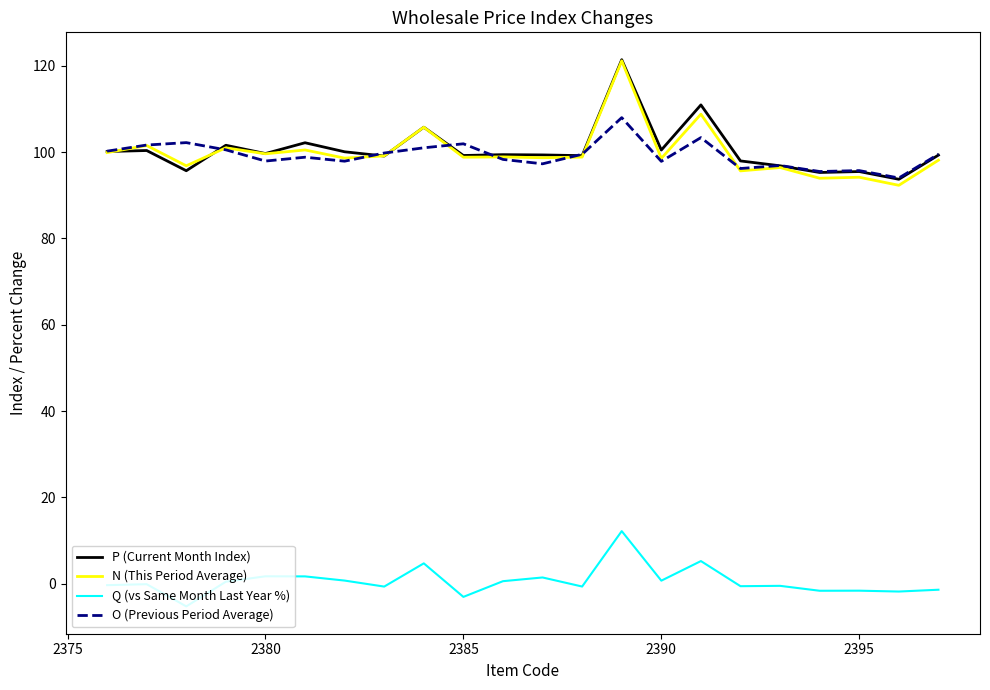

True or false: Q (vs Same Month Last Year %) and N (This Period Average) cross at least once.

False